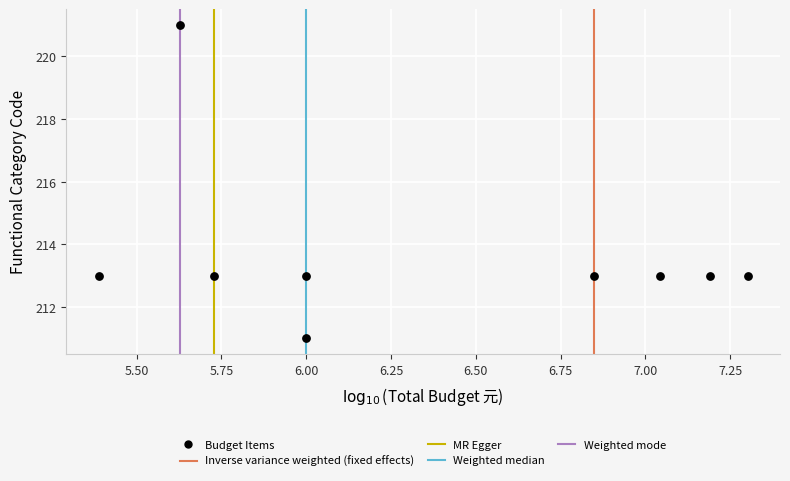

What is the average Y value?

214